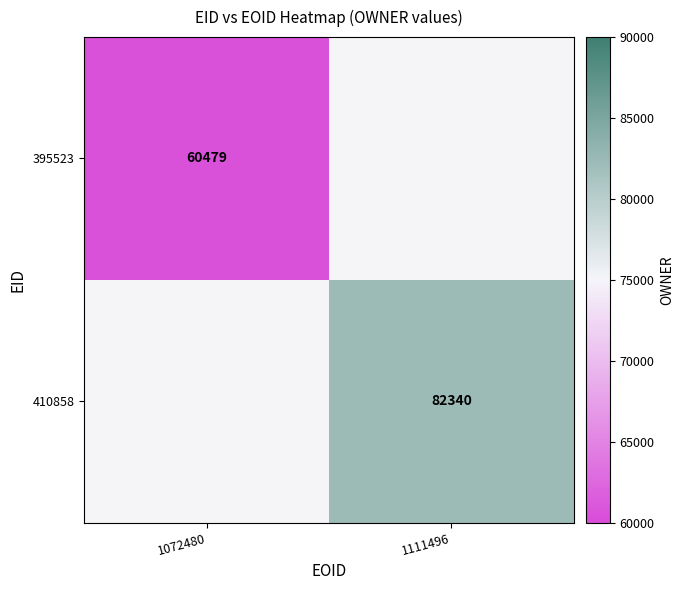

The 395523 series shows 60479 at 1072480. True or false?

True